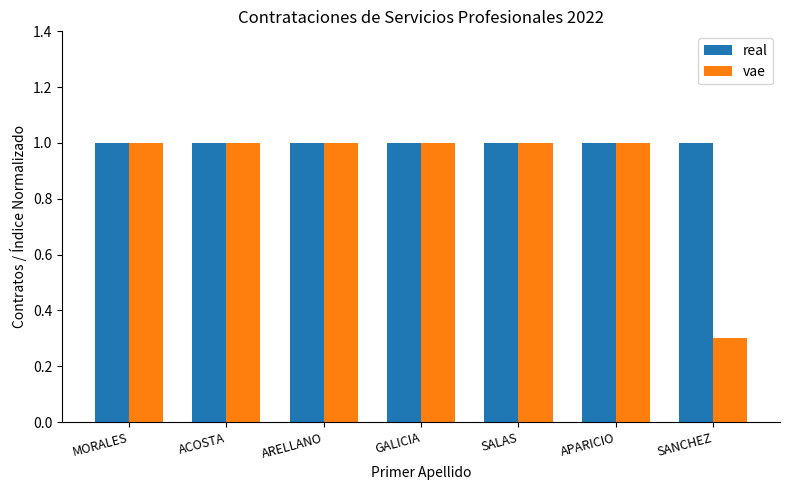

Reading left to right, transcribe all the data shown in this chart.

real: 1.0	1.0	1.0	1.0	1.0	1.0	1.0
vae: 1.0	1.0	1.0	1.0	1.0	1.0	0.3